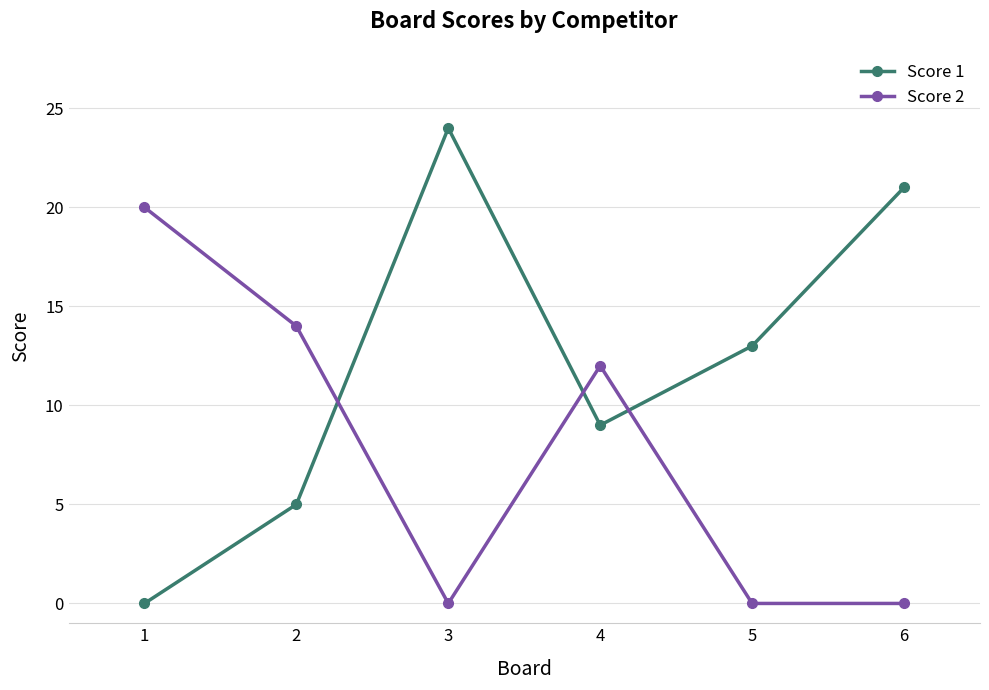

Does the chart have visible grid lines?

Yes